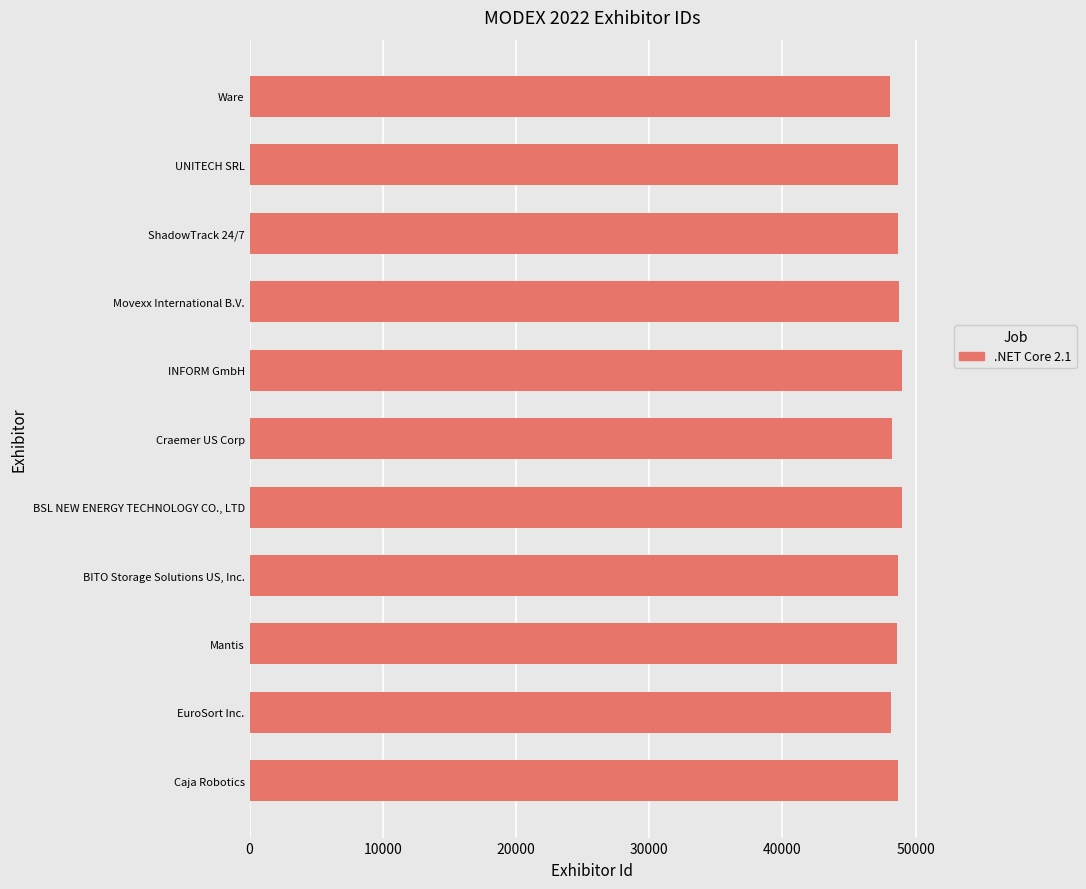

What is the ratio of the value at INFORM GmbH to the value at Craemer US Corp?

1.0